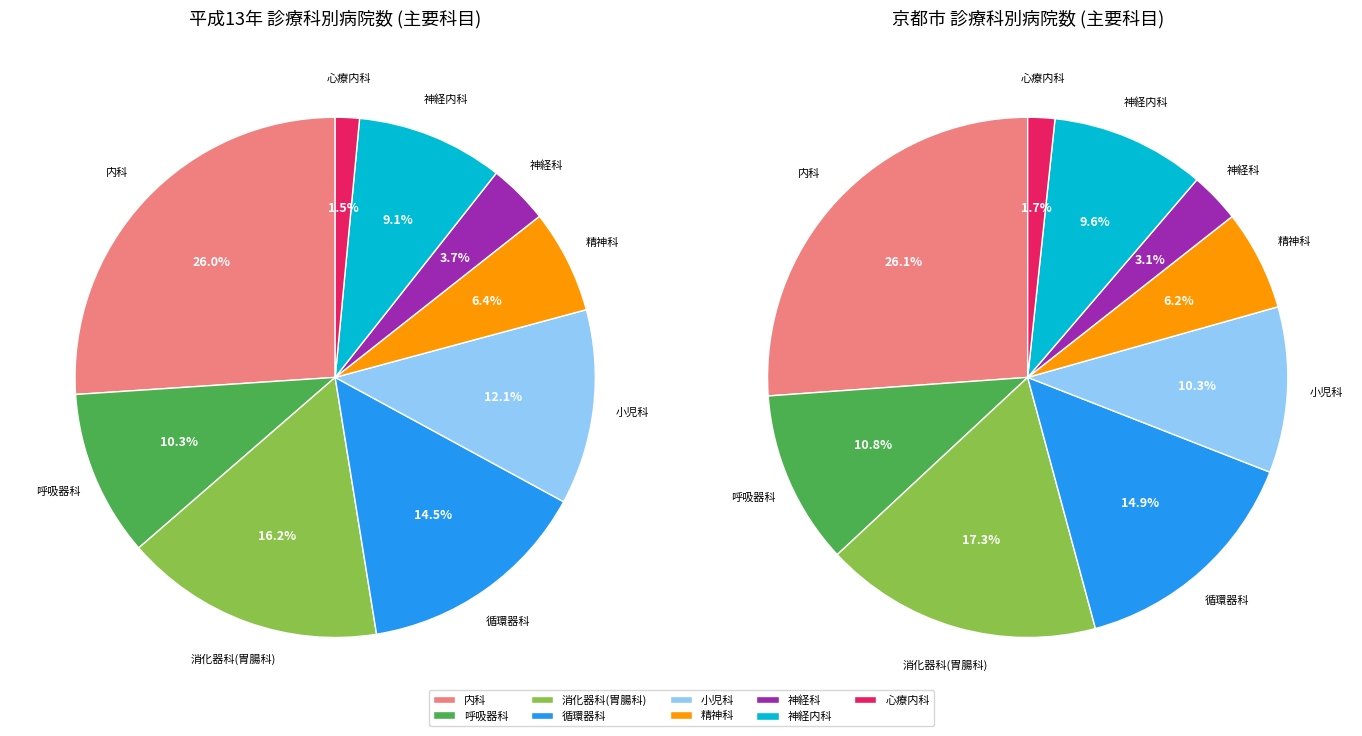

True or false: 内科 accounts for 12% of the total.

False